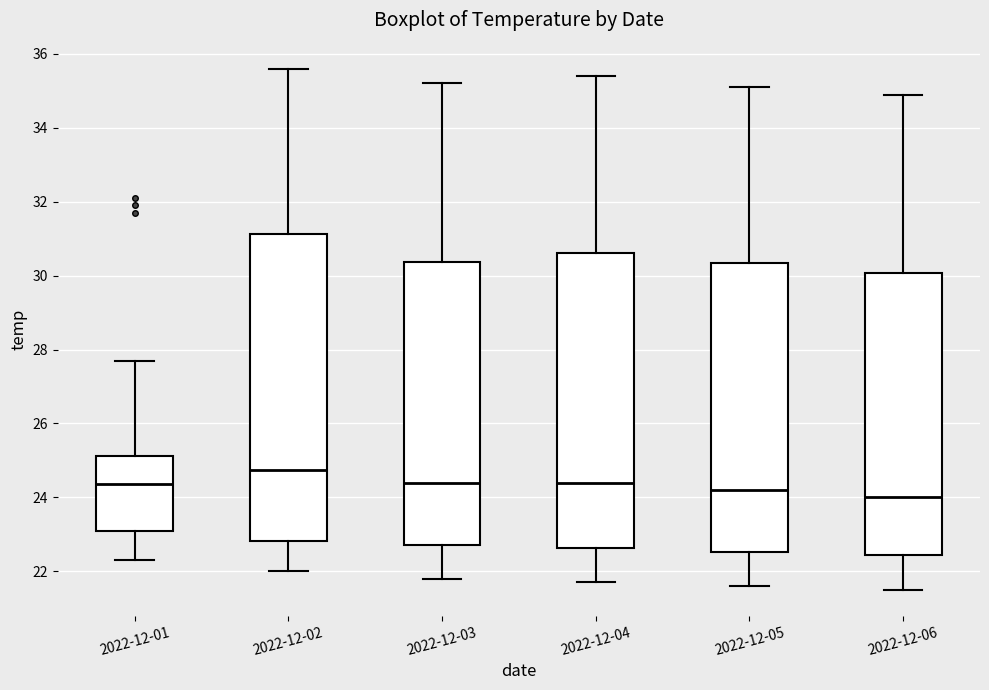

Which box is the tallest, from its lower edge to its upper edge?

2022-12-02